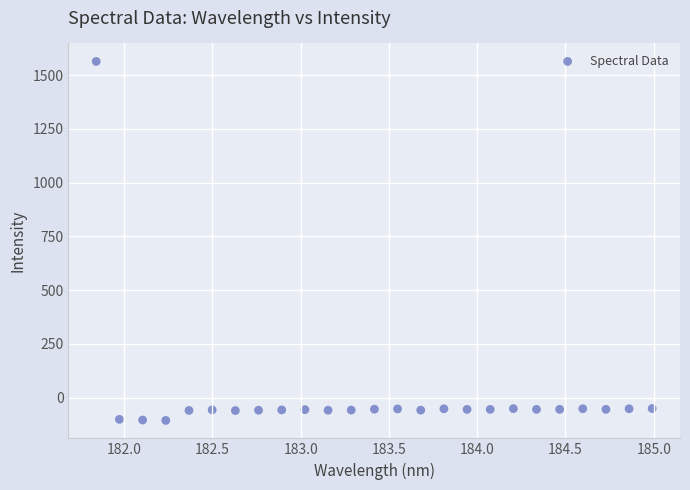

What is the range of X values (max minus min)?

3.1